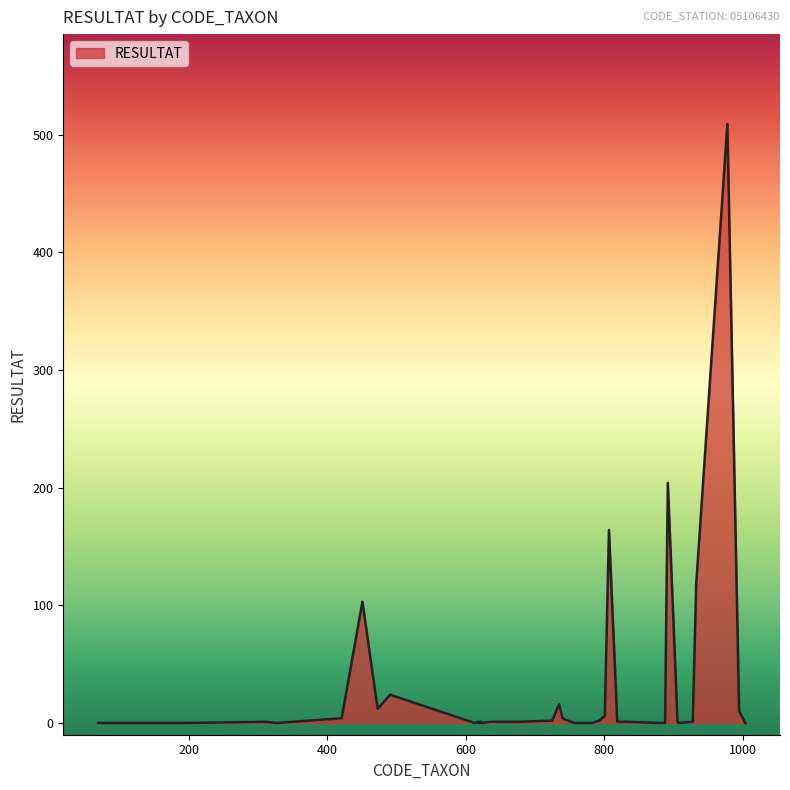

What is the difference between the maximum and minimum values?

509